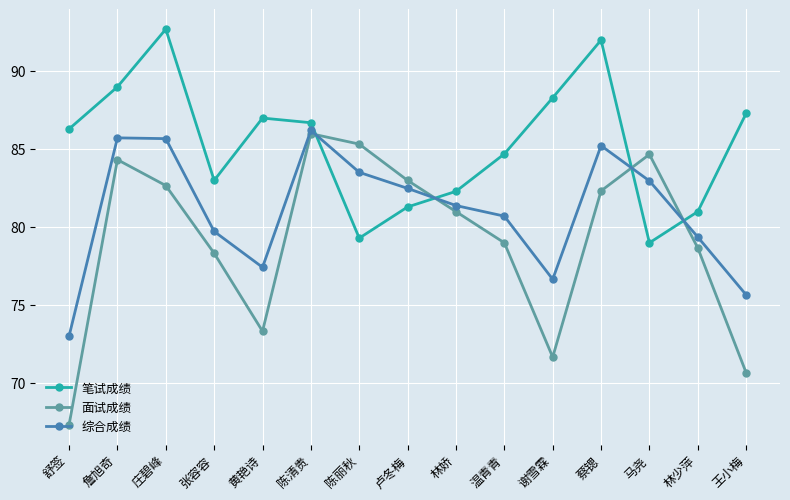

What is the maximum value for 面试成绩?

86.0